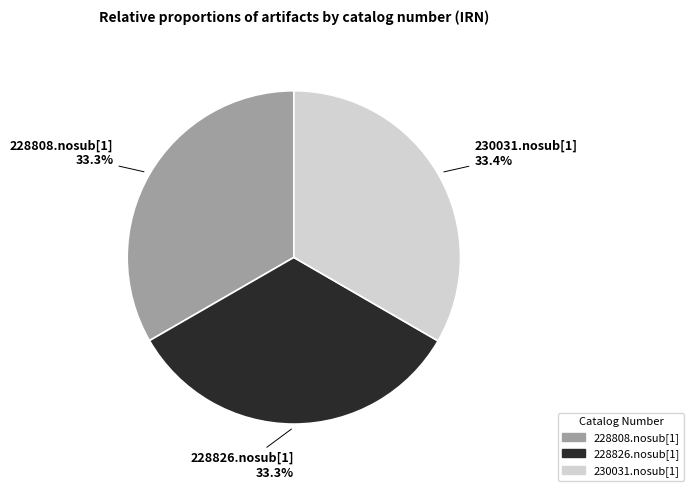

To the nearest percent, what portion does 230031.nosub[1] represent?

33%